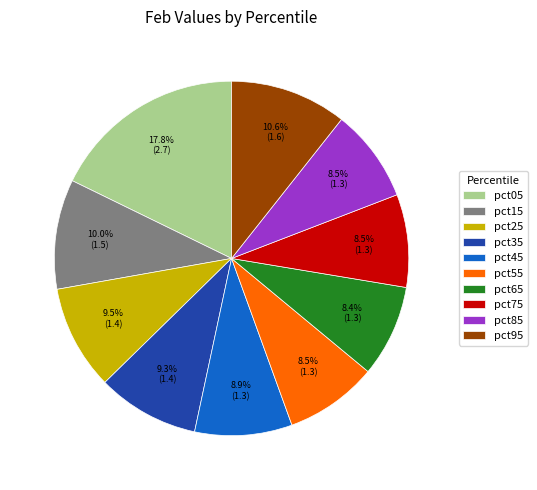

Is there a majority slice in this chart?

No